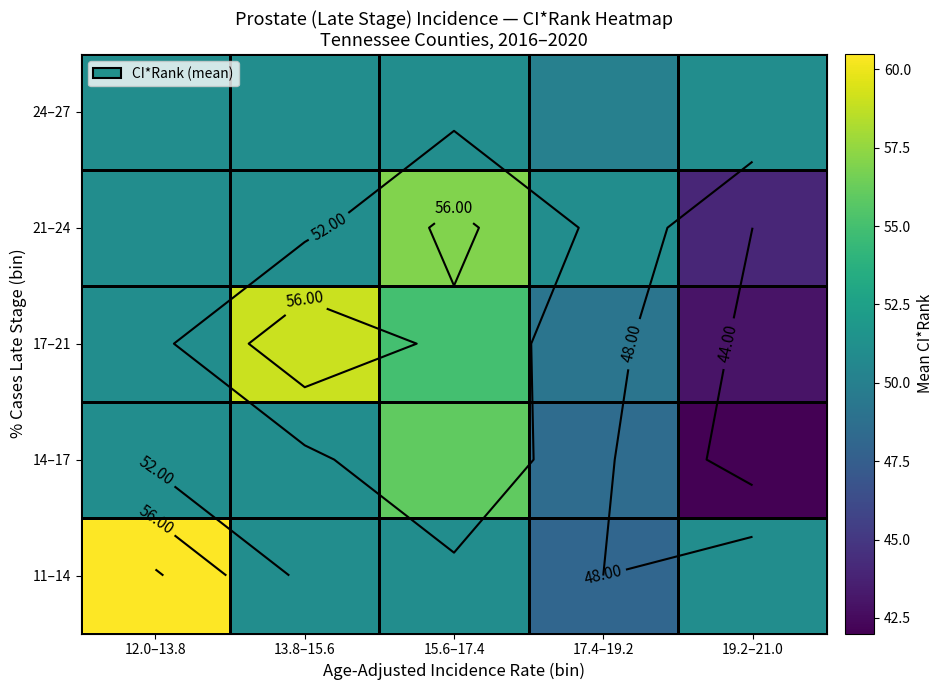

Which label corresponds to the largest value in the chart?

12.0–13.8